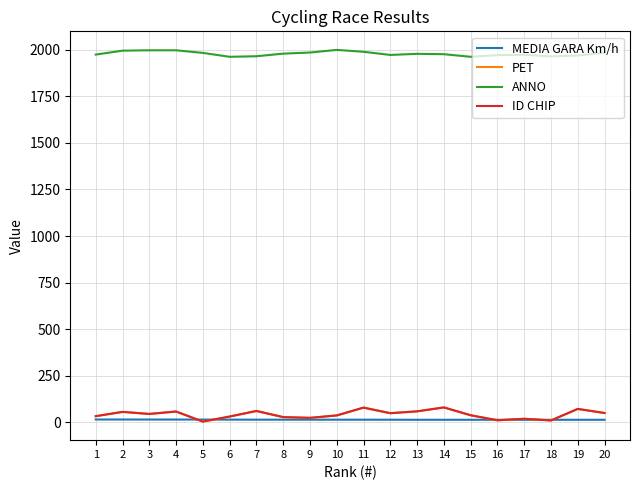

What value does the ANNO series have at 10?

2000.0